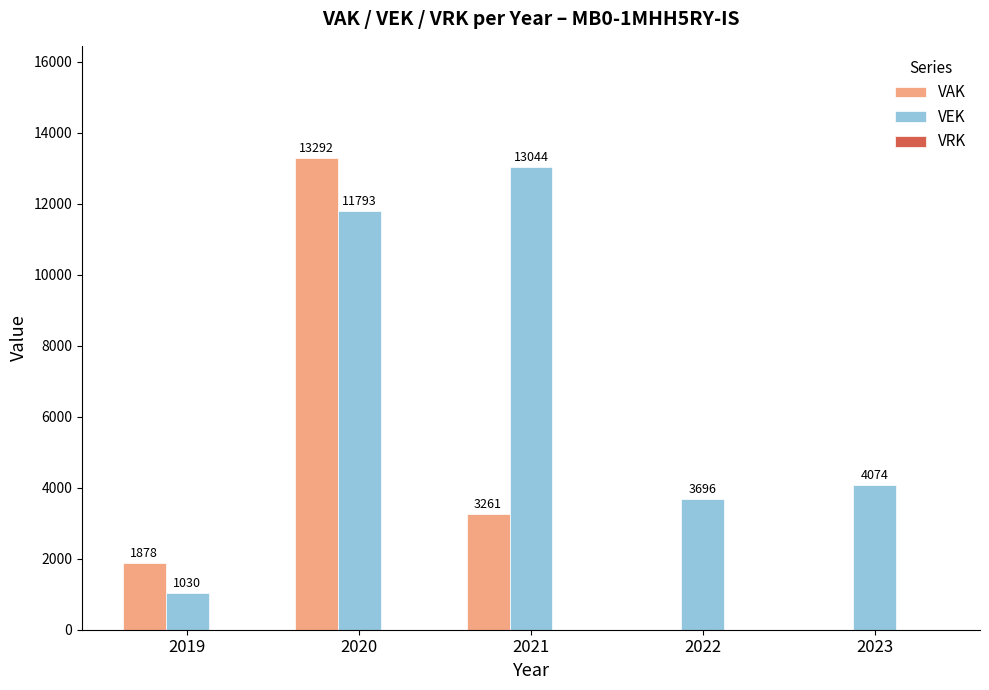

Count the VAK values in the range 0 to 3261.

4